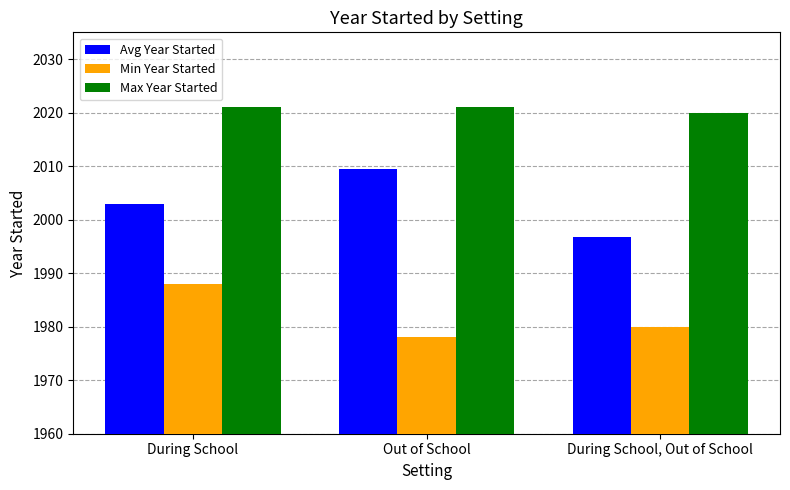

What is the label of the 3rd bar from the right?

During School